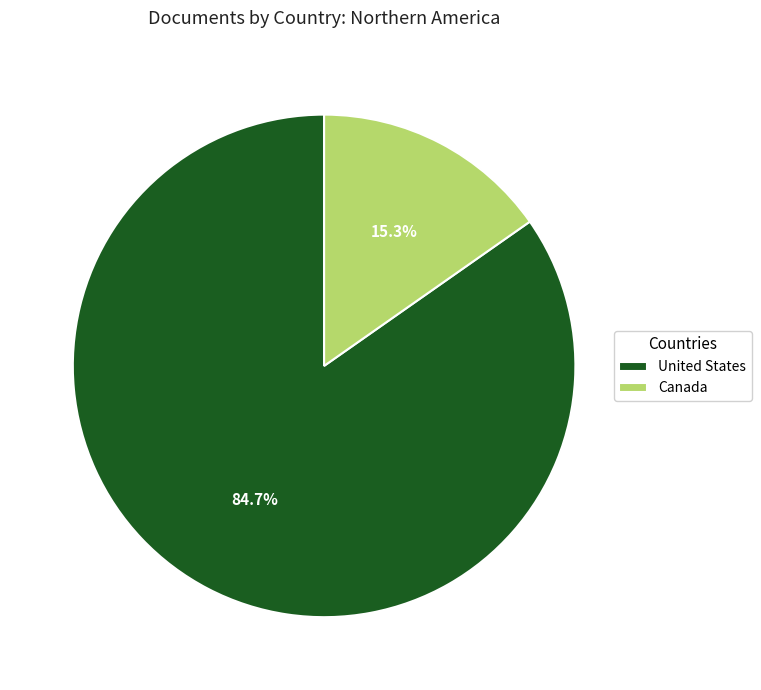

Combined, do Canada and United States account for over 50%?

Yes